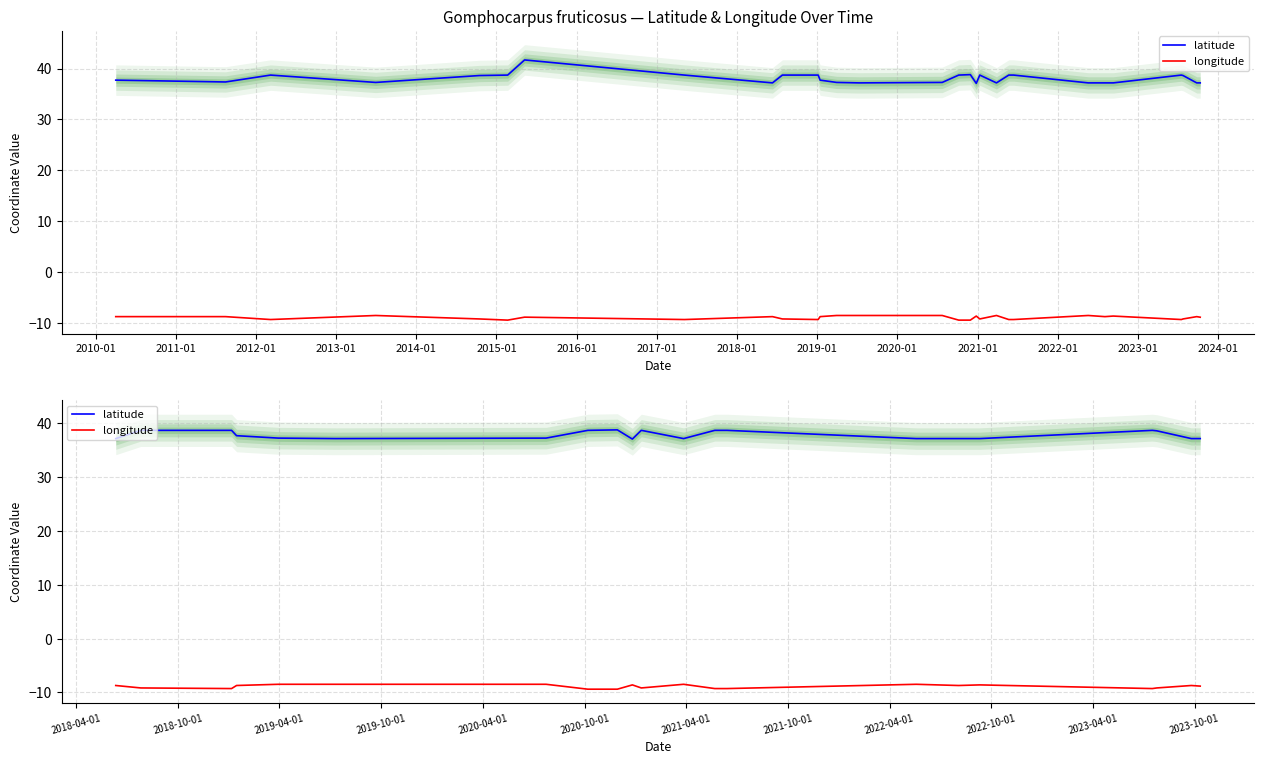

What value does the longitude series have at 2019-01?

-8.5